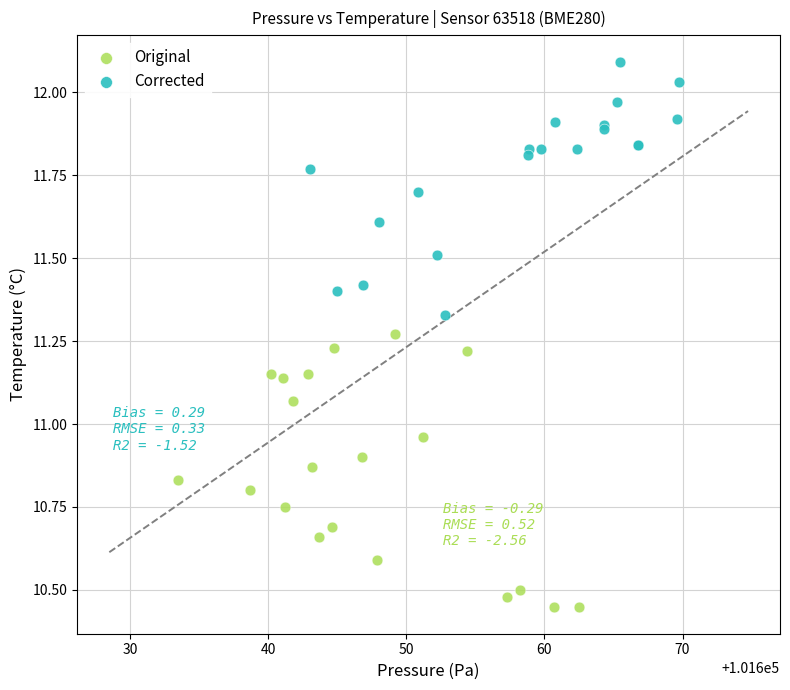

What are all the series names shown in the legend?

Original, Corrected